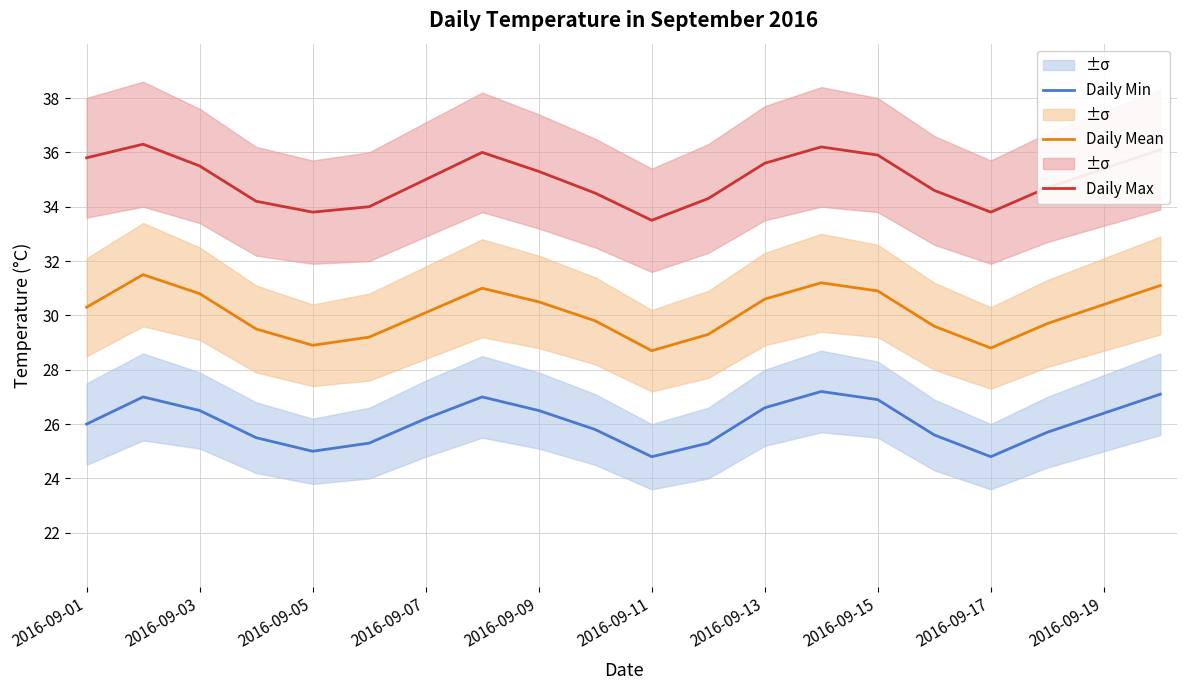

Is the value of Daily Mean at 2016-09-07 greater than the value of Daily Min at 2016-09-05?

Yes